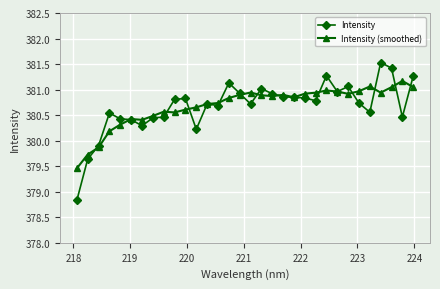

What is the maximum value for Intensity?

381.5